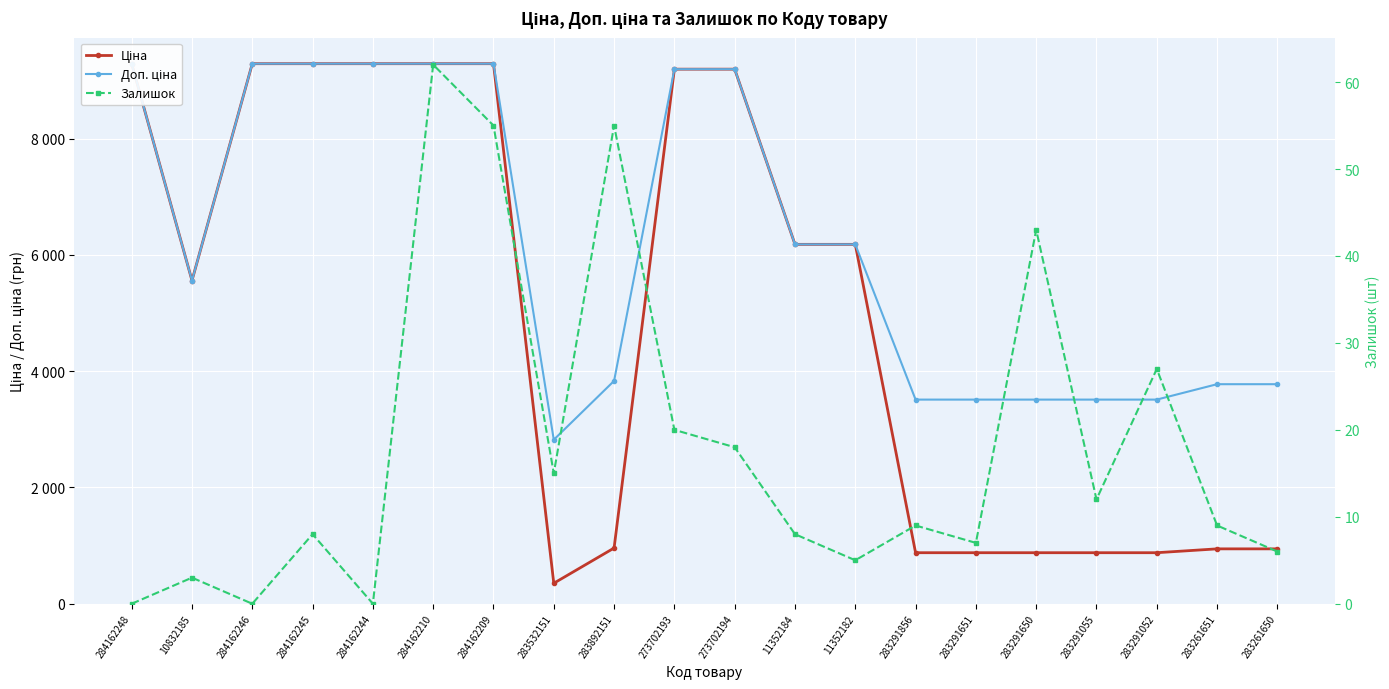

What is the difference between the maximum and minimum values in the Доп. ціна series?

6469.3